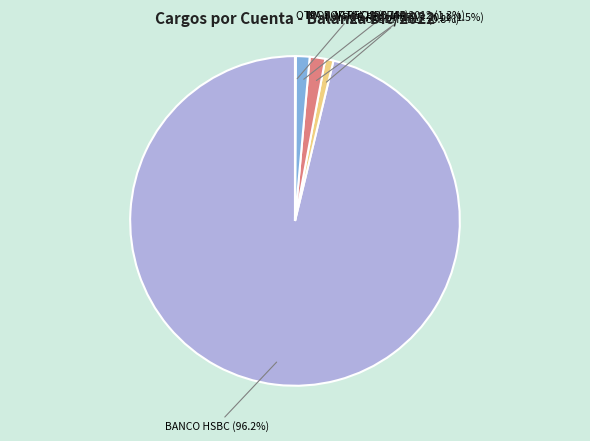

Which slice is the largest?

BANCO HSBC